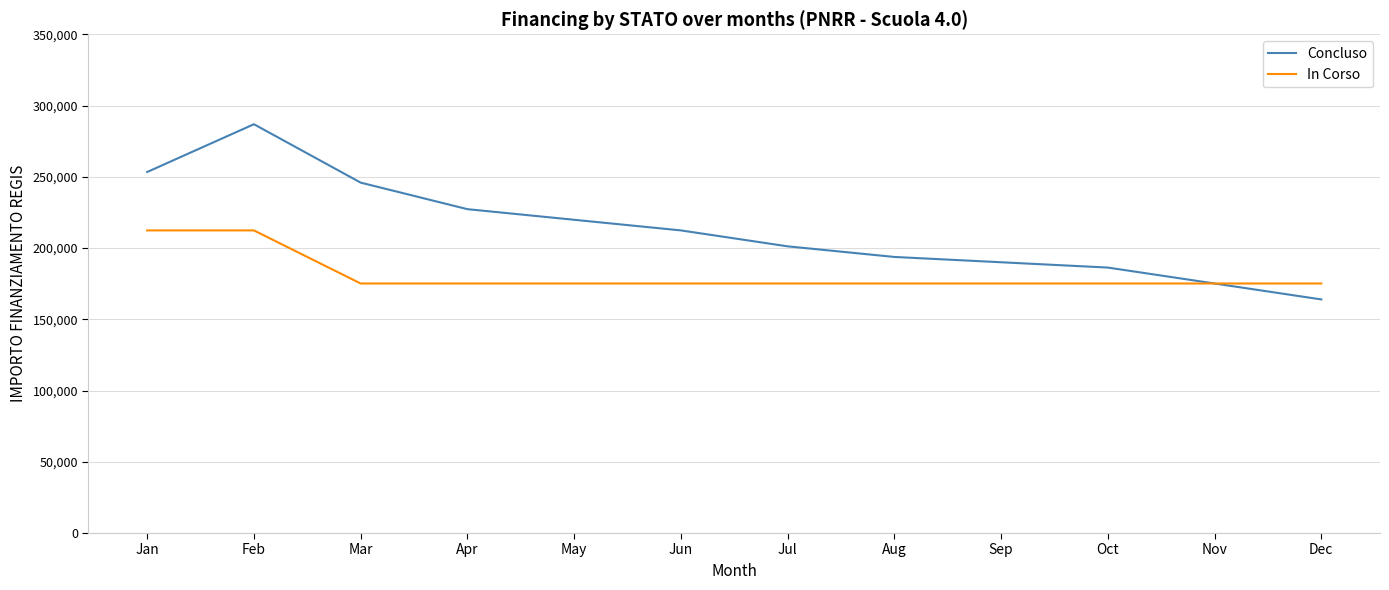

The In Corso series shows 175113.3 at Mar. True or false?

True